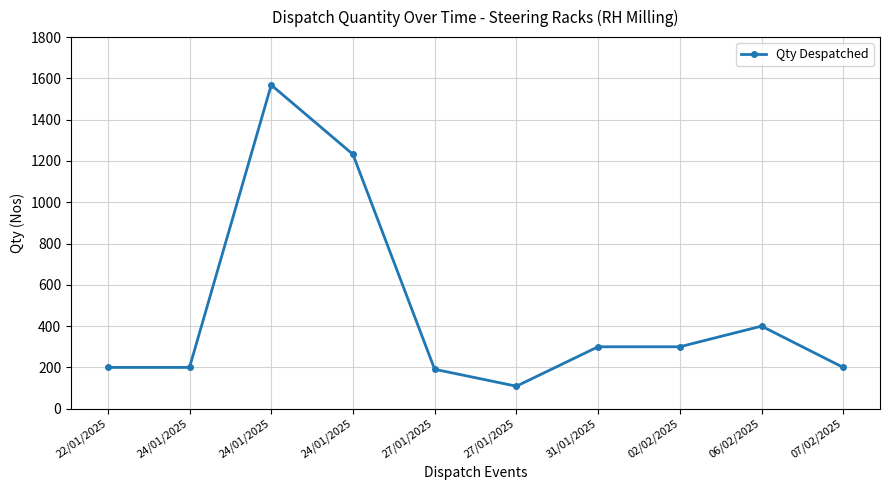

Reading right to left, list all the values displayed in this chart.

200	400	300	300	109	191	1232	1568	200	200